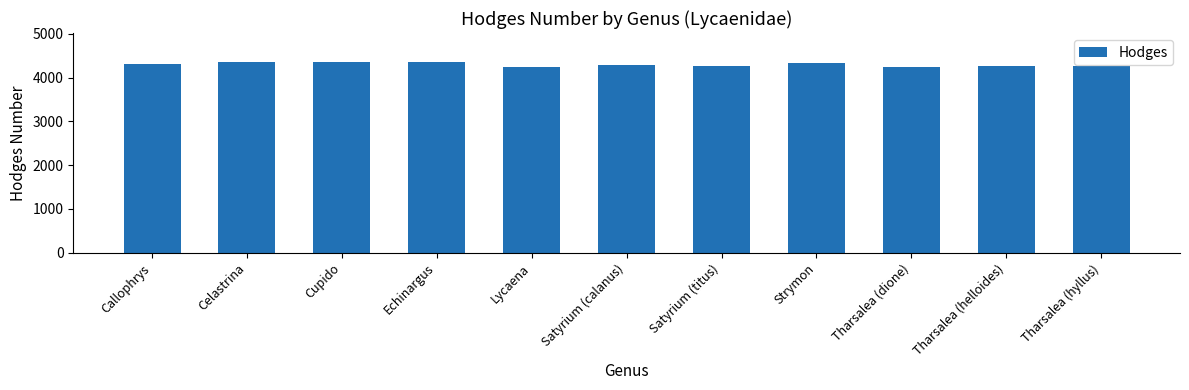

What is the greatest value displayed?

4363.7